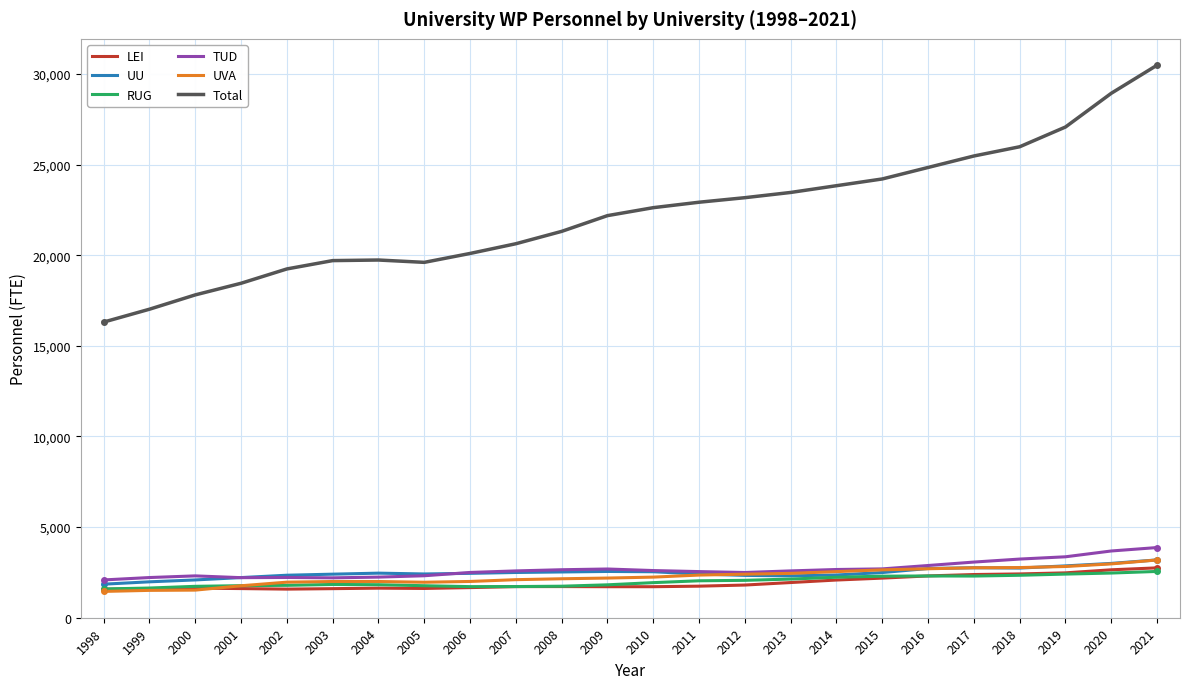

What are all the series names shown in the legend?

LEI, UU, RUG, TUD, UVA, Total